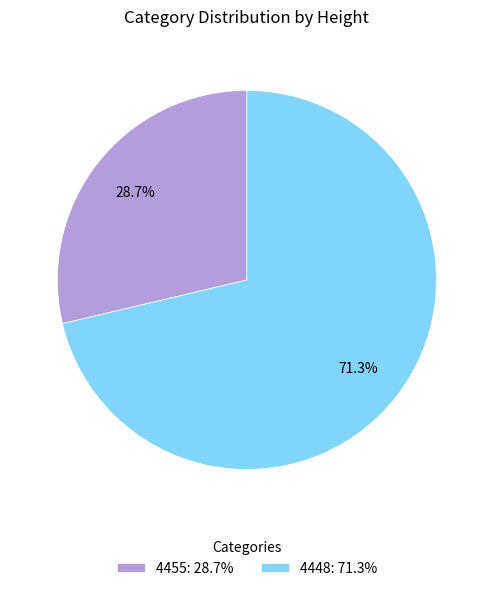

True or false: 4448 accounts for 56% of the total.

False